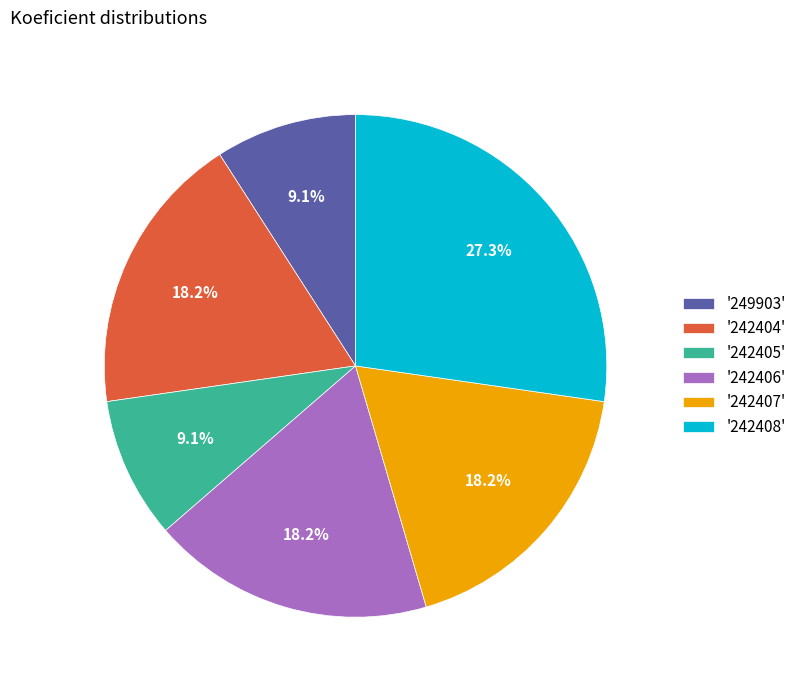

Count the number of slices in the pie.

6